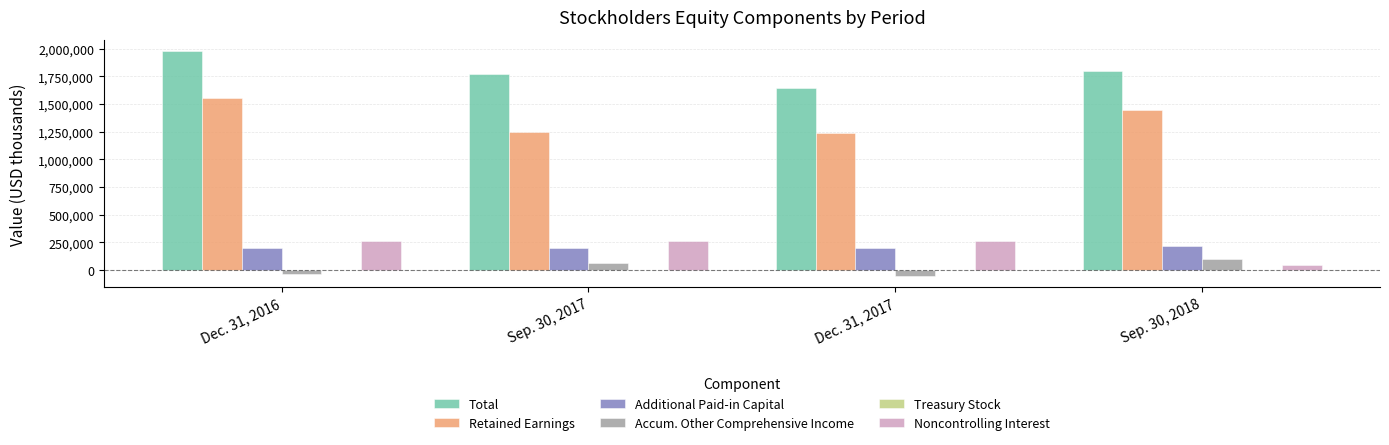

The value of Retained Earnings at Sep. 30, 2018 is 1441857. True or false?

True